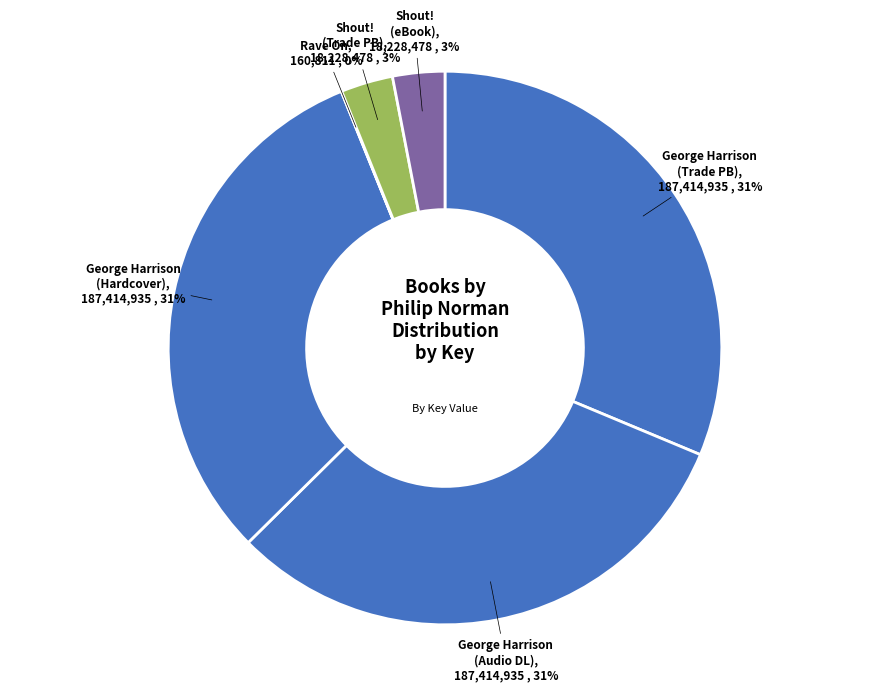

Which slice is the largest?

George Harrison (Trade Paperback)